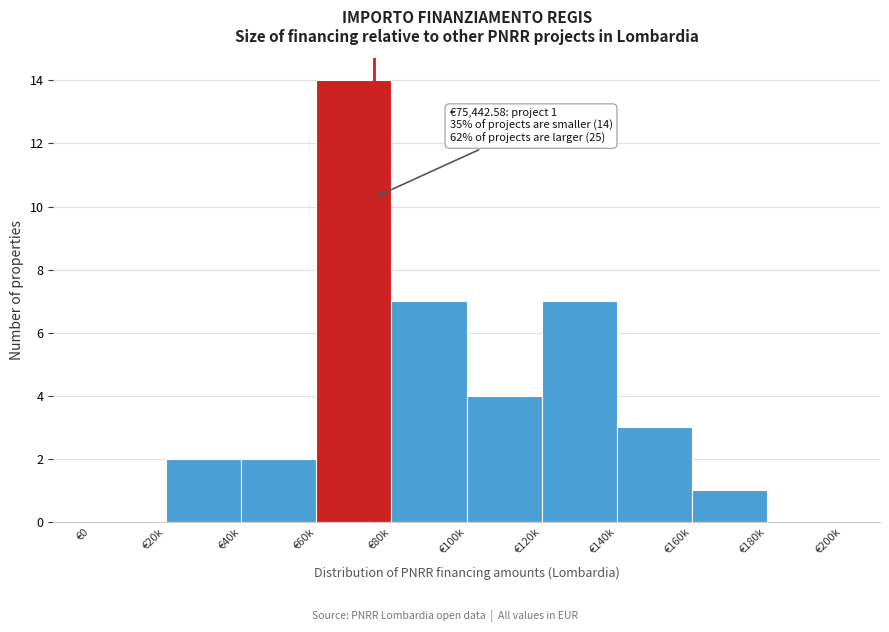

Reading right to left, extract all data points from this chart.

€180k=0	€160k=1	€140k=3	€120k=7	€100k=4	€80k=7	€60k=14	€40k=2	€20k=2	€0=0